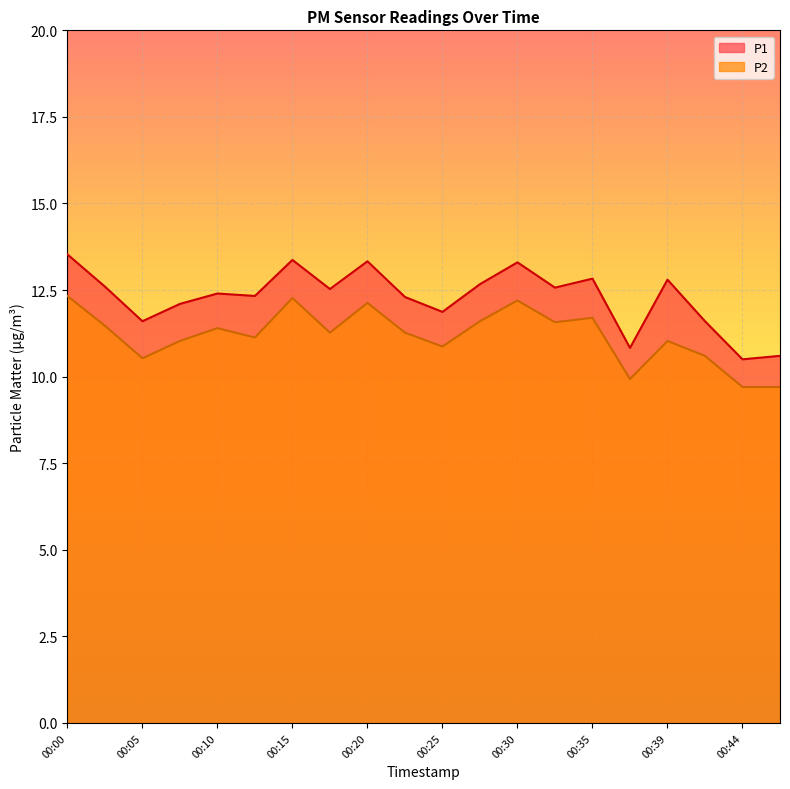

How many interior local valleys does the P2 series have?

6